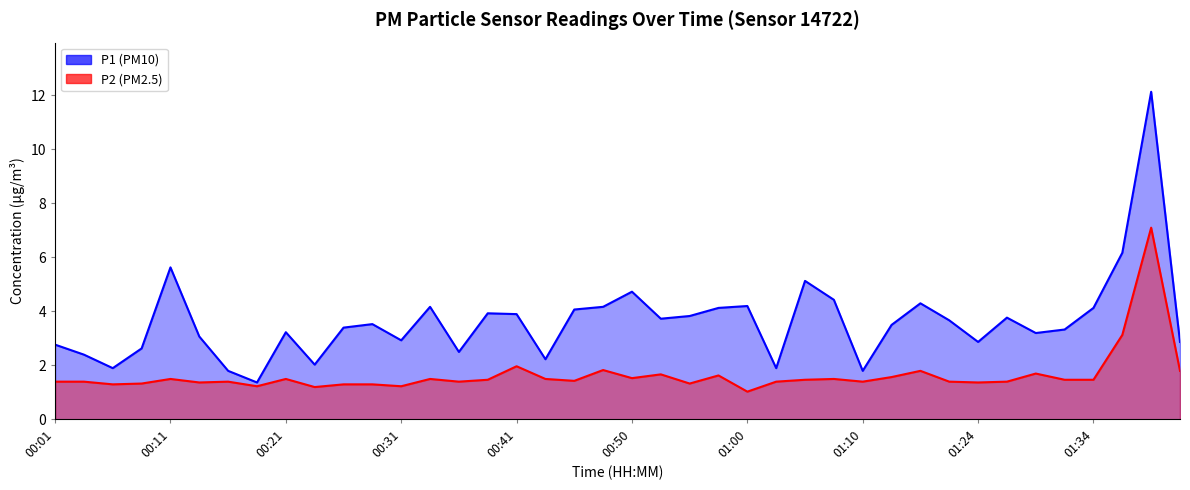

What is the average value of the P1 series?

3.6